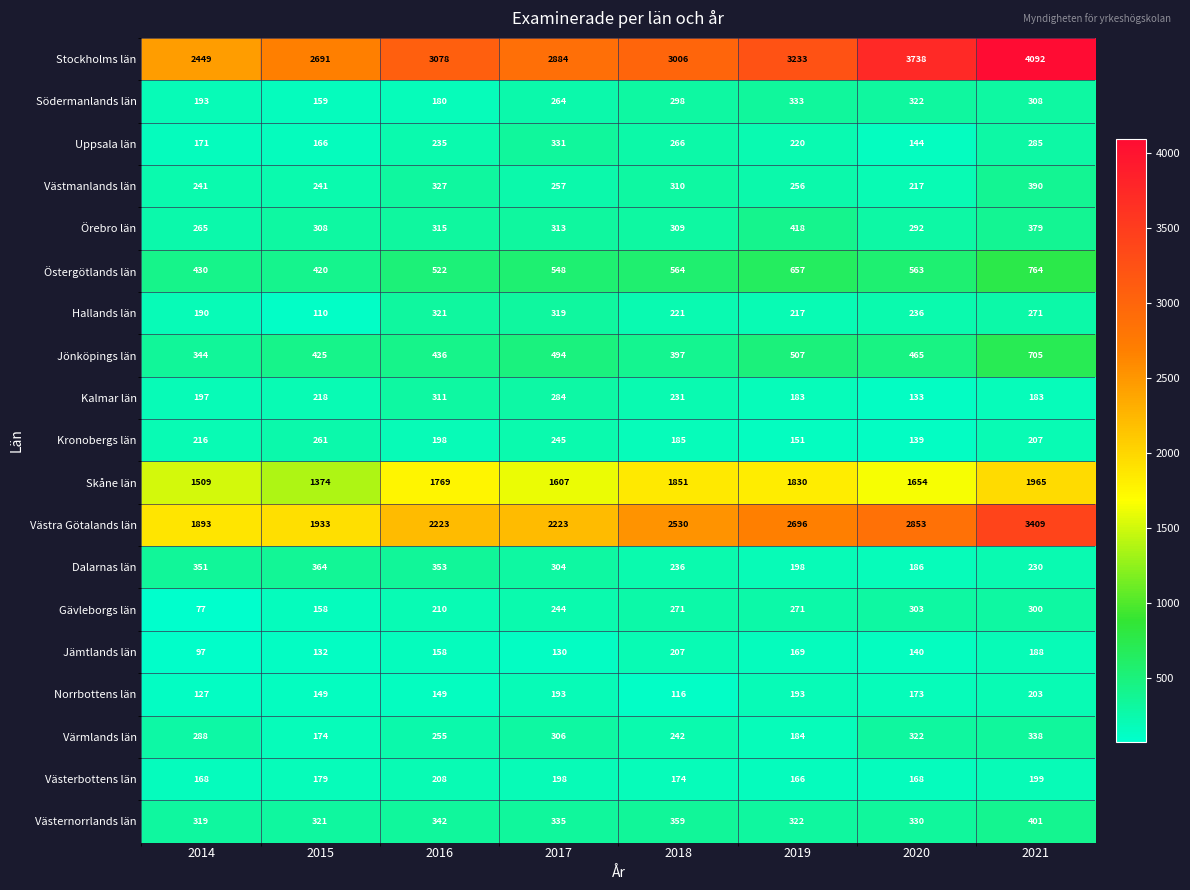

What is the average value of the Dalarnas län series?

278